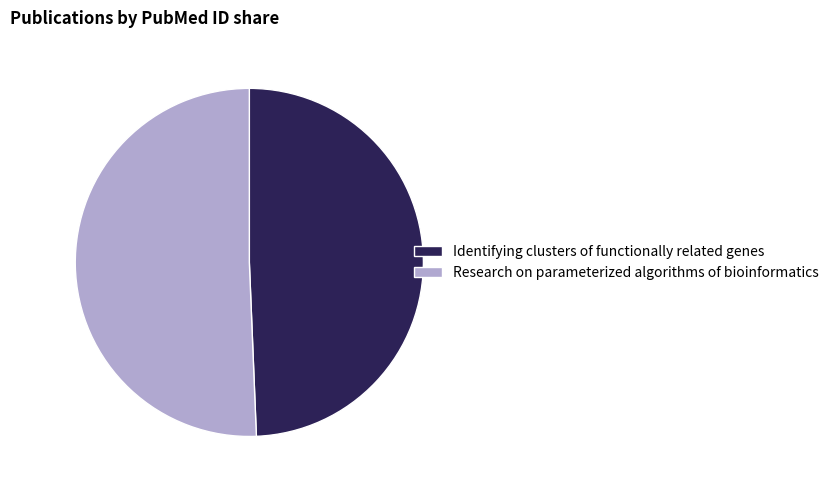

Combined, do Research on parameterized algorithms of bioinformatics and Identifying clusters of functionally related genes account for over 50%?

Yes